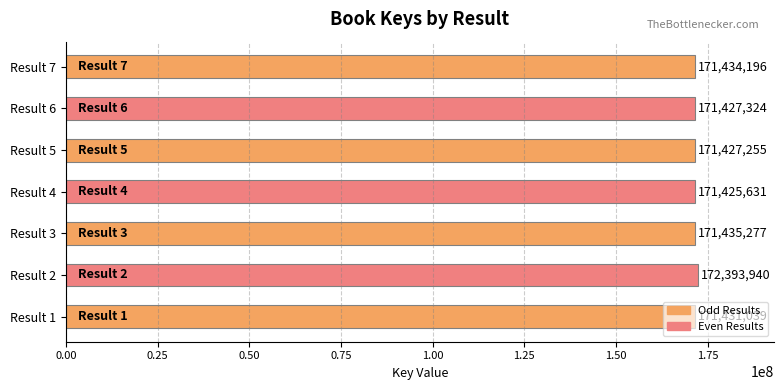

What is the average value?

171567809